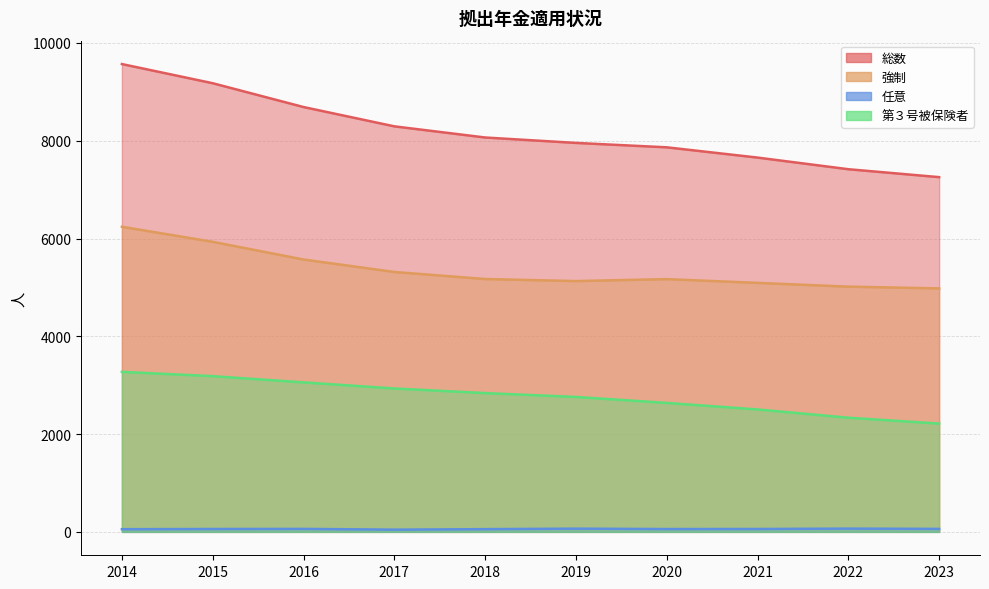

What value does the 第３号被保険者 series have at 2015, to the nearest 100?

3200